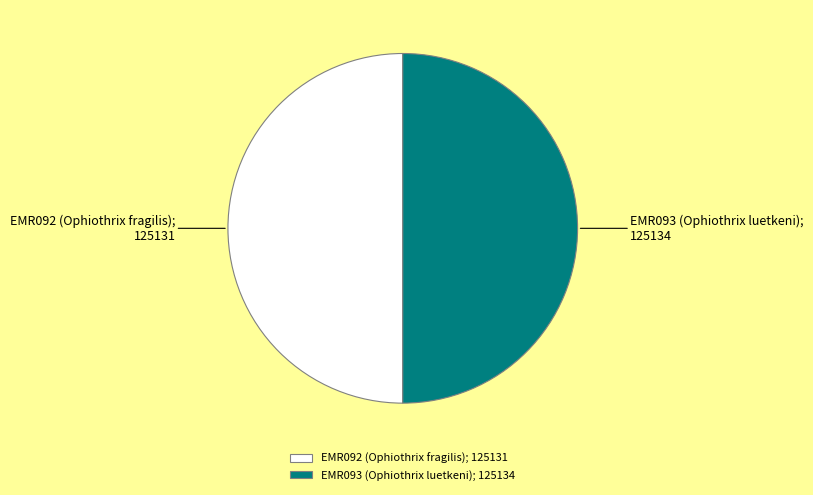

Combined, do EMR092 (Ophiothrix fragilis); 125131 and EMR093 (Ophiothrix luetkeni); 125134 account for over 50%?

Yes